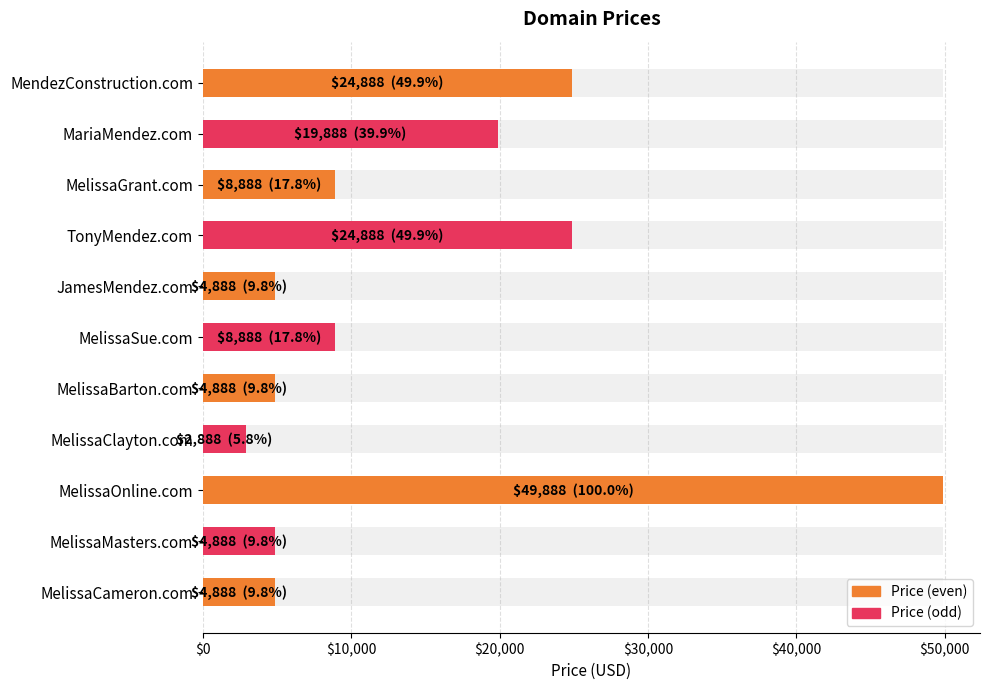

Are the bars horizontal?

Yes